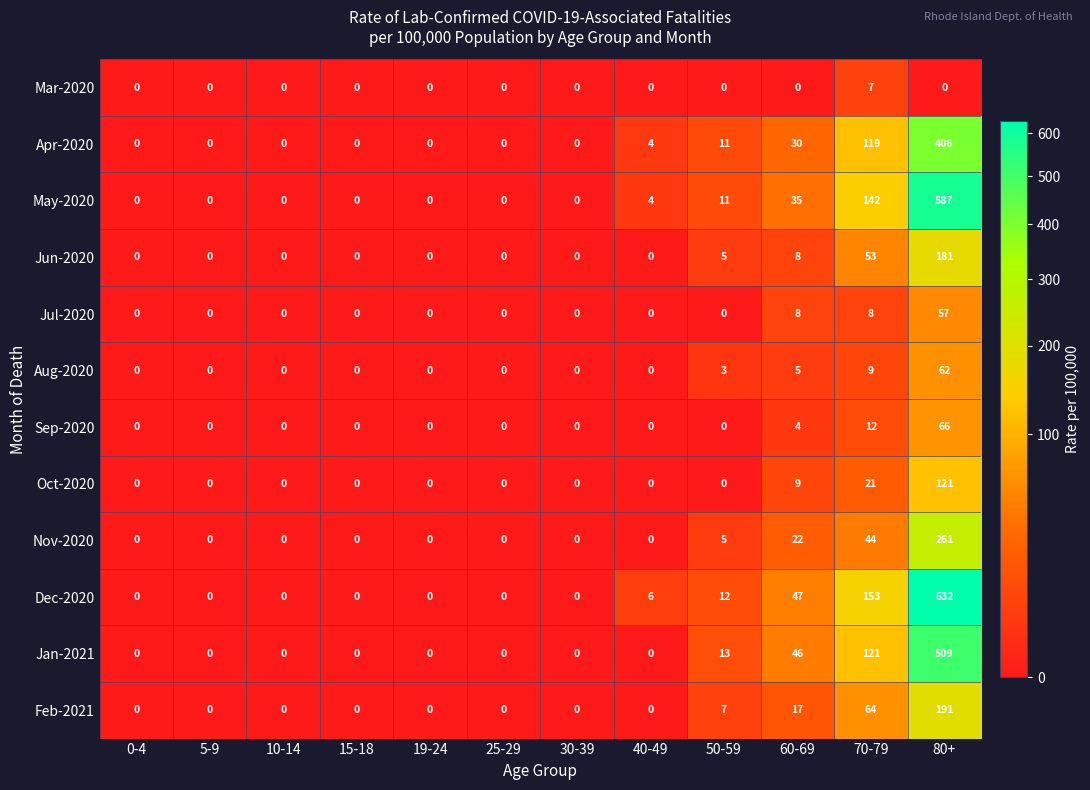

What is the sum of the Dec-2020 values at 40-49 and 50-59?

18